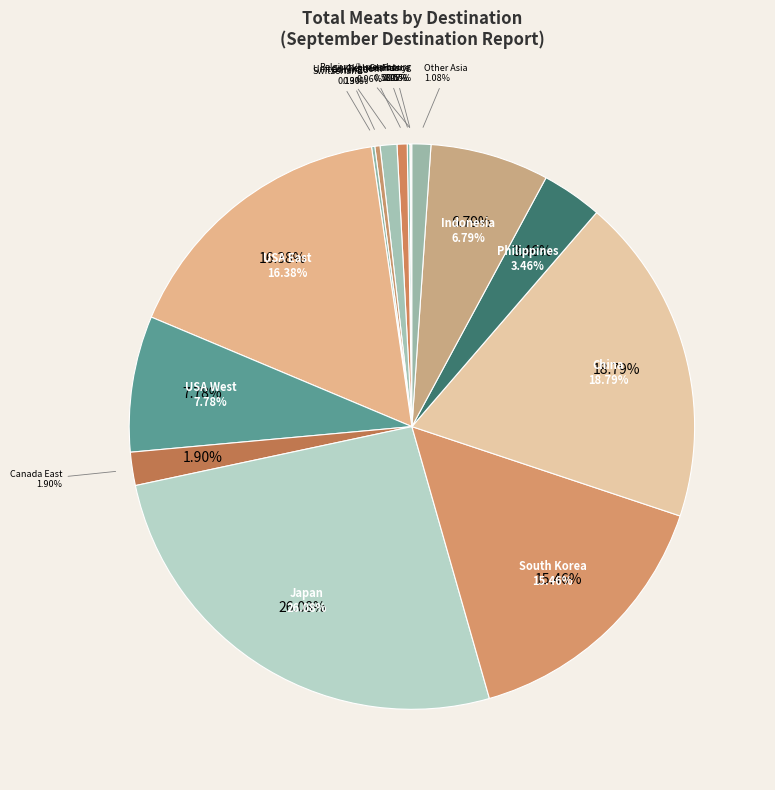

To the nearest percent, what percentage of the pie is USA East?

16%